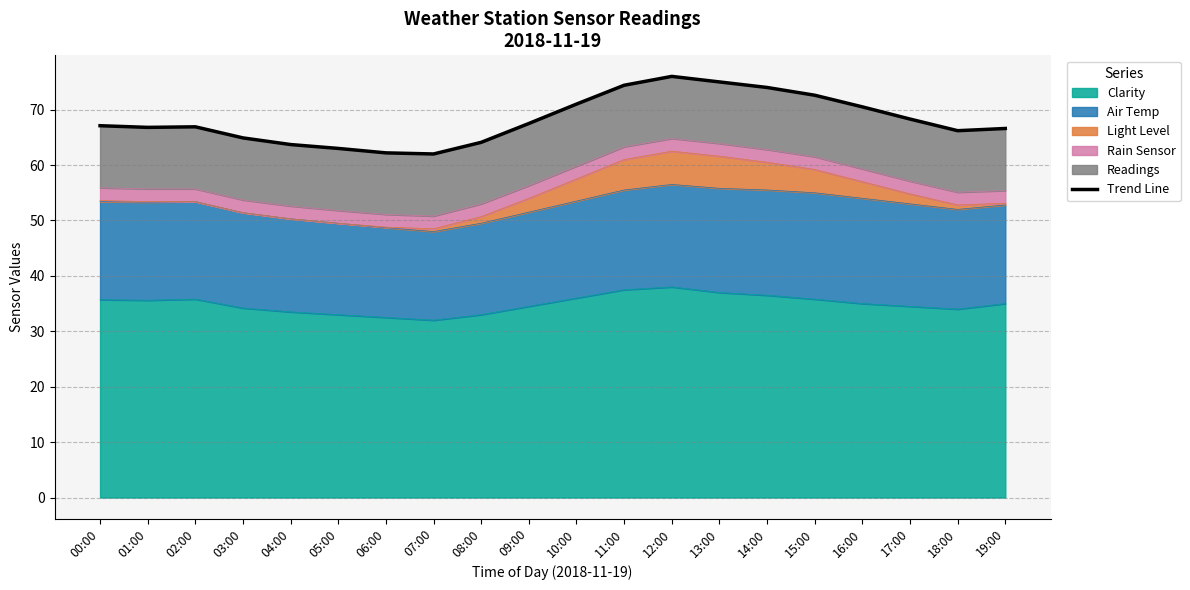

How many points are lower than both their immediate neighbors (excluding endpoints)?

3